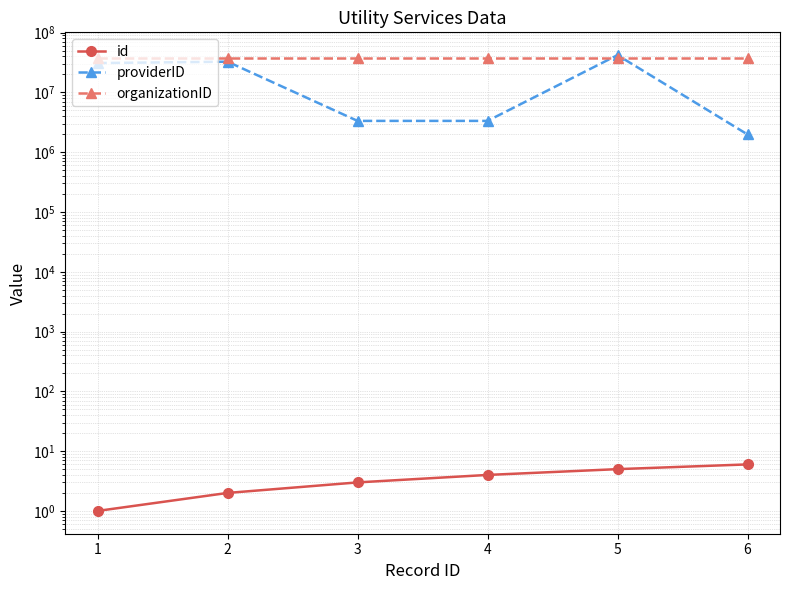

What is the value of the id point at the 6th from the left?

6